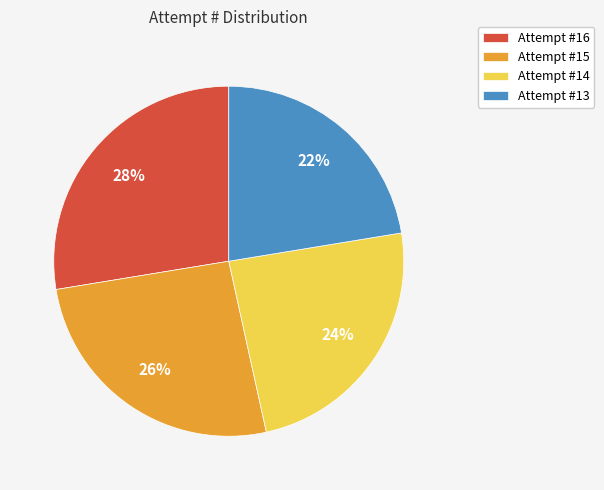

Does Attempt #16 represent more than half of the total?

No